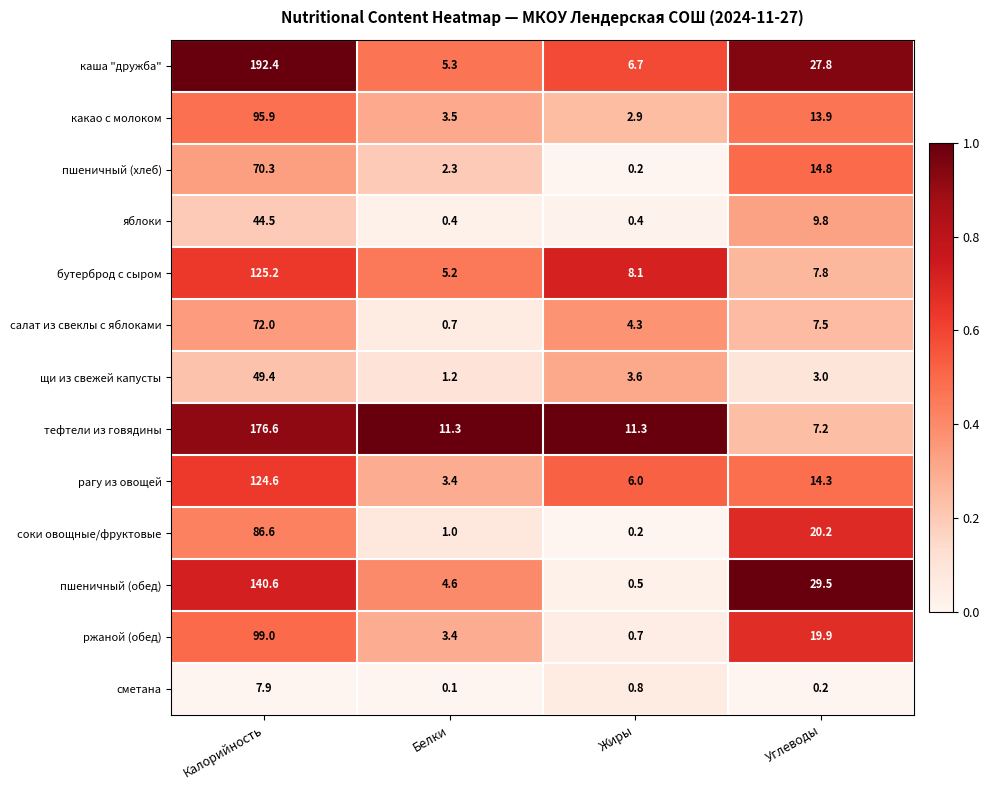

Which series has the largest total across all categories?

каша "дружба"